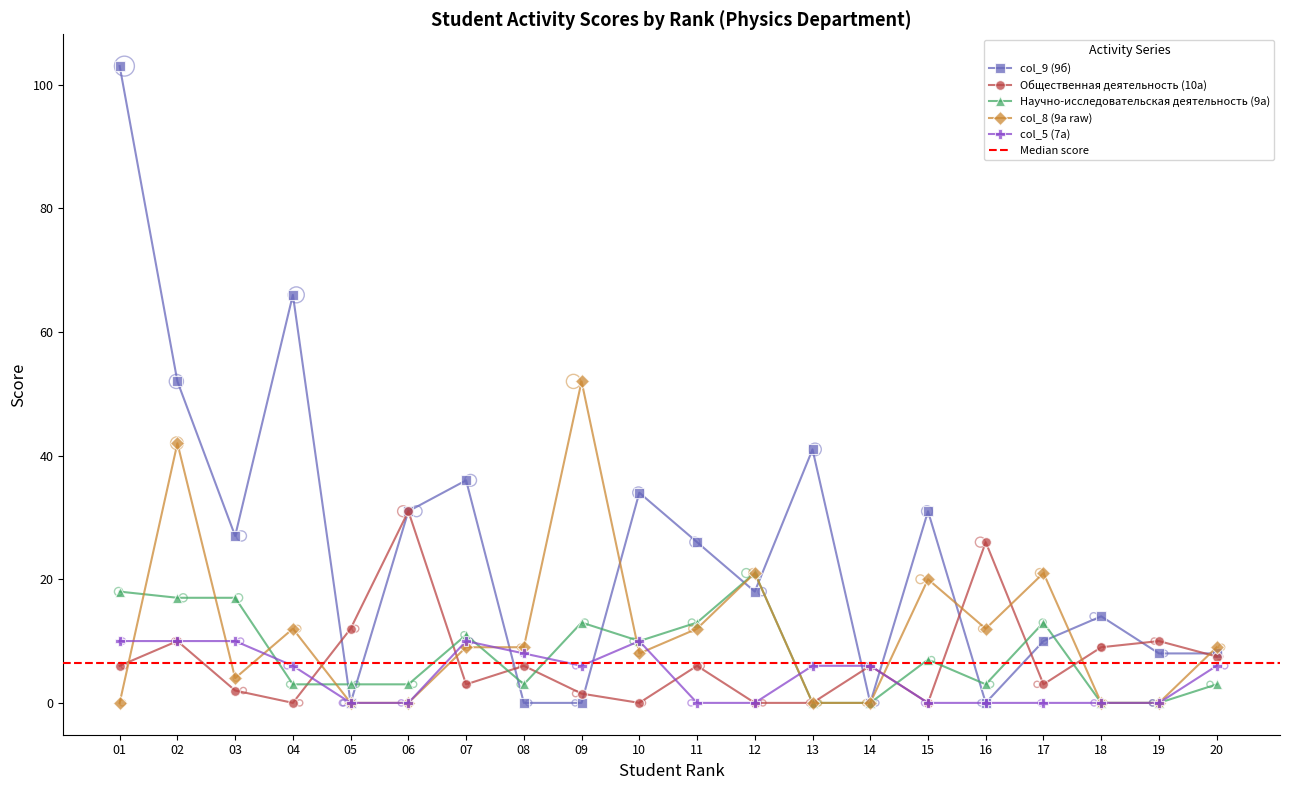

What is the total value across all series at 13?

47.0